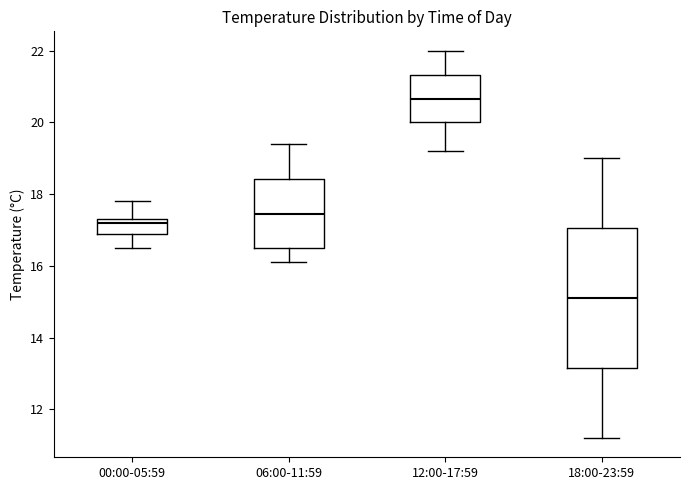

Reading left to right, read every box against the y-axis: the position of its median line, the range the box covers, and the ends of its whiskers. The values are not printed on the chart, so give them approximately, as read against the axis.

00:00-05:59: median 17.2, box 16.8 to 17.4, whiskers 16.6 to 17.8
06:00-11:59: median 17.4, box 16.6 to 18.4, whiskers 16.2 to 19.4
12:00-17:59: median 20.6, box 20.0 to 21.4, whiskers 19.2 to 22.0
18:00-23:59: median 15.2, box 13.2 to 17.0, whiskers 11.2 to 19.0